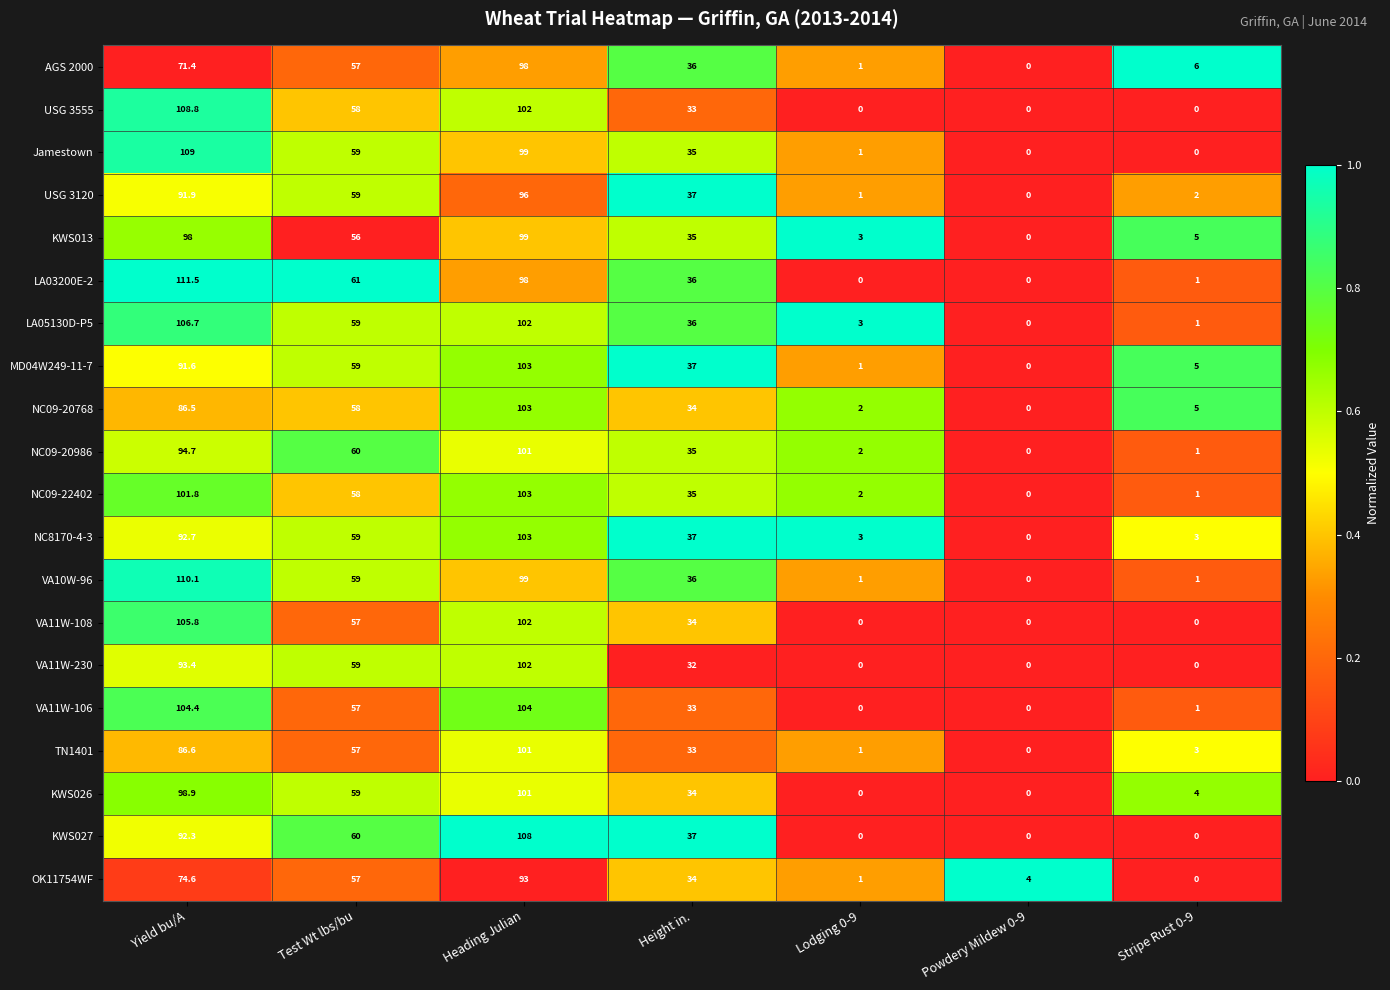

At how many categories does at least one series exceed 16?

4